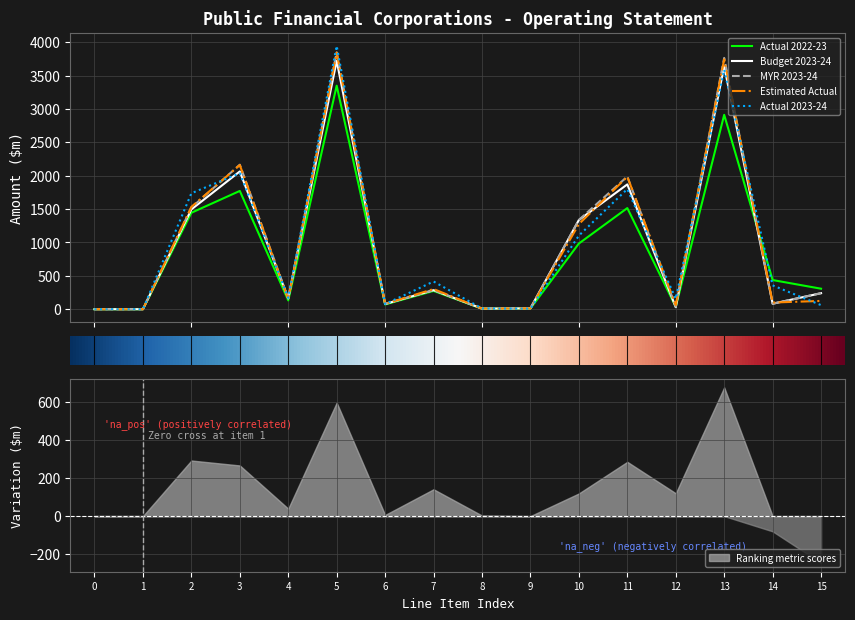

In MYR 2023-24, how many points are lower than both neighbors (excluding endpoints)?

5